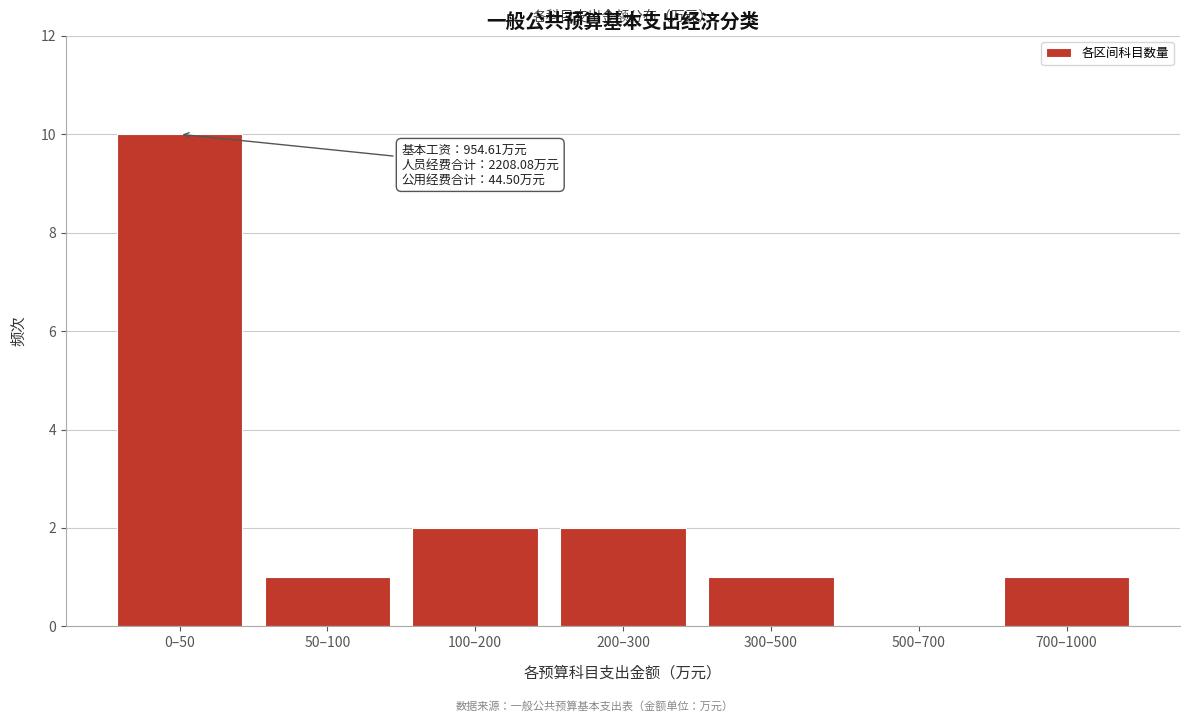

Reading left to right, extract all data points from this chart.

0–50=10	50–100=1	100–200=2	200–300=2	300–500=1	500–700=0	700–1000=1